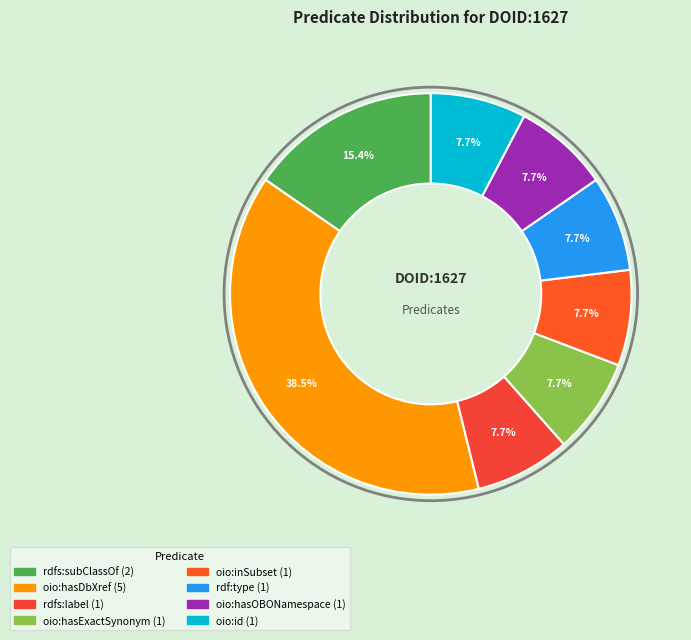

What percentage is the rdf:type slice, to the nearest percent?

8%